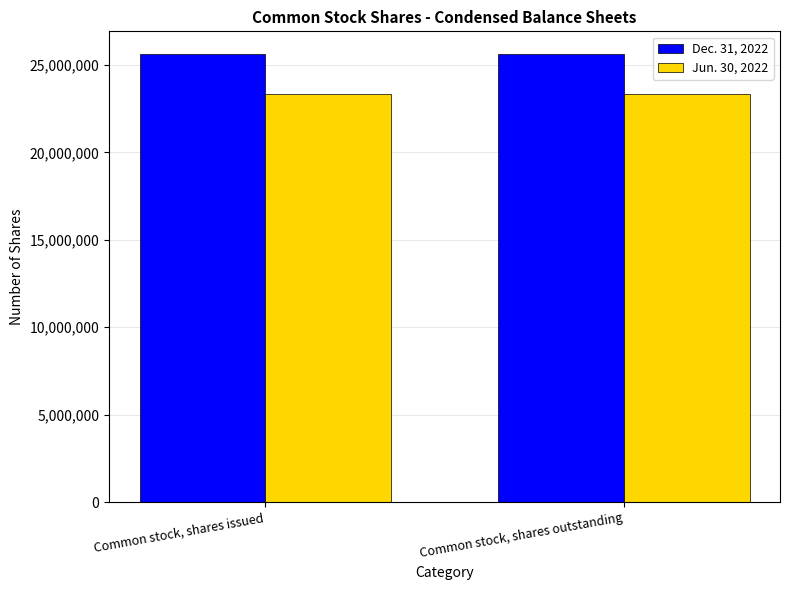

The value of Jun. 30, 2022 at Common stock, shares outstanding is 23344567. True or false?

True